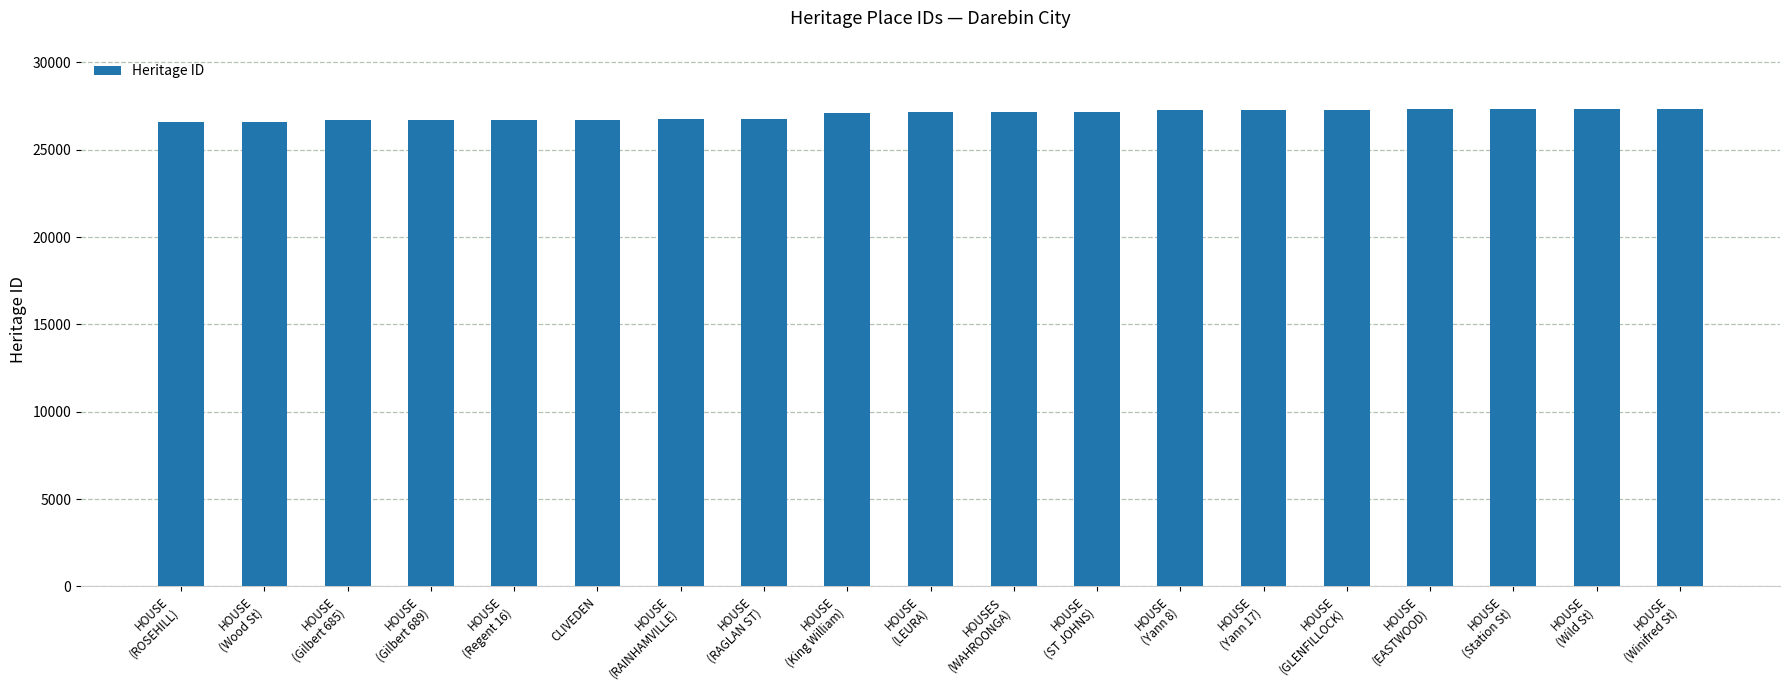

What is the smallest value displayed?

26595